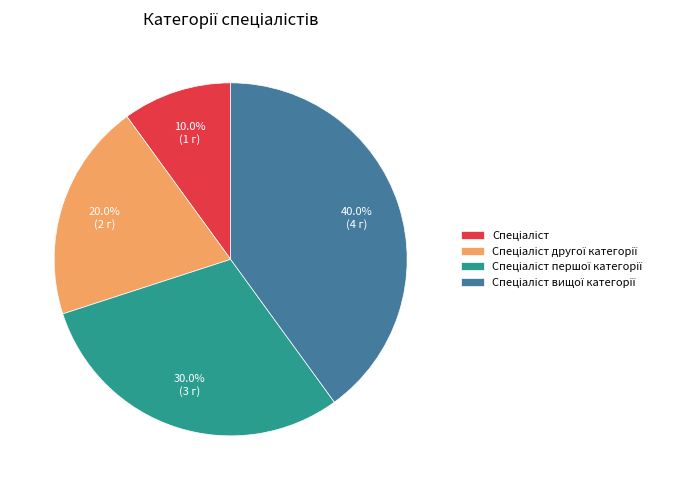

Does any single category account for the majority?

No